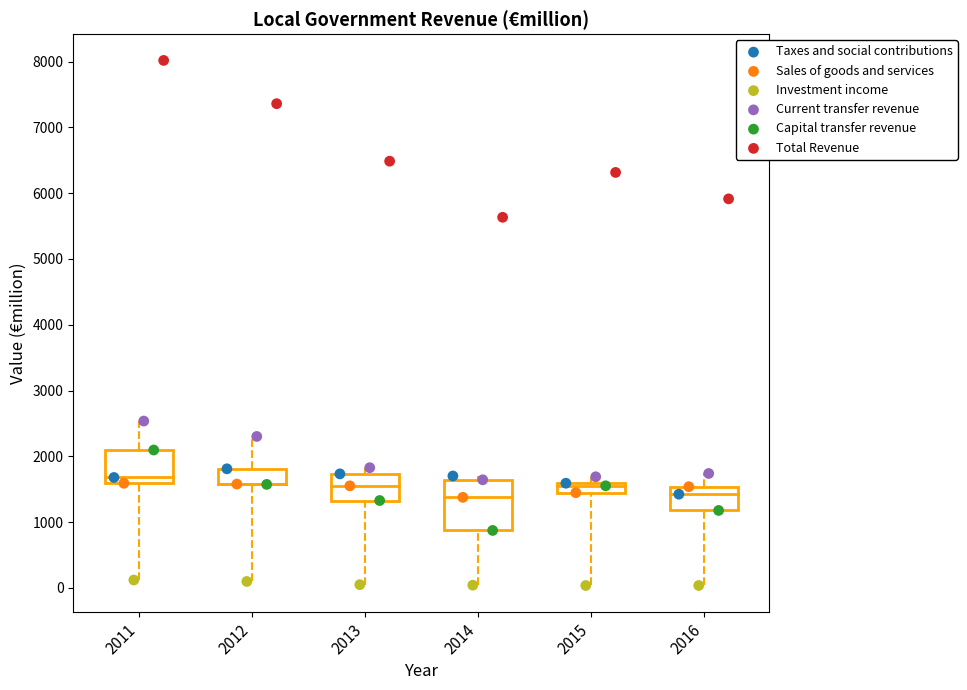

What are all the series names shown in the legend?

Taxes and social contributions, Sales of goods and services, Investment income, Current transfer revenue, Capital transfer revenue, Total Revenue